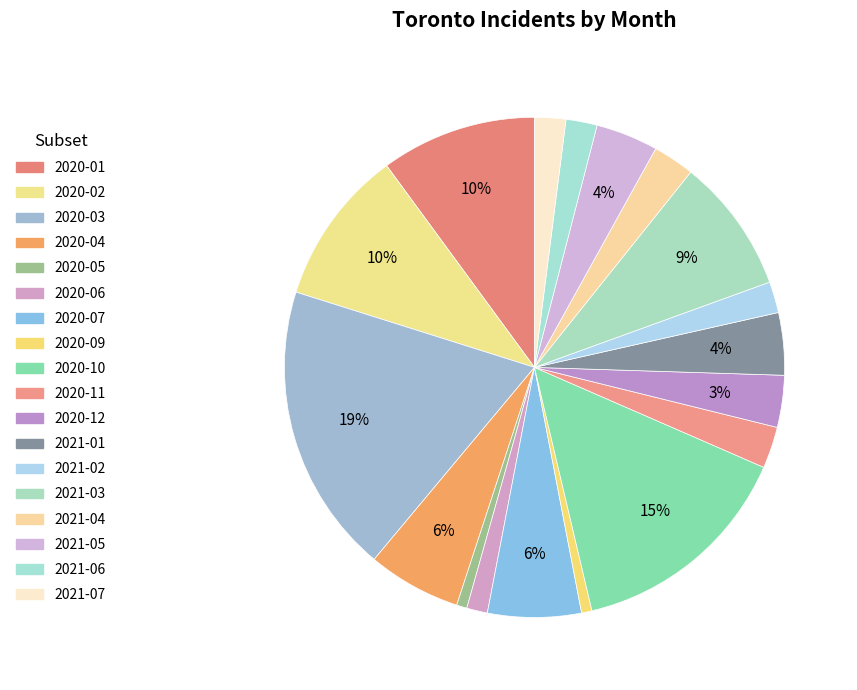

How many segments does this pie chart have?

18